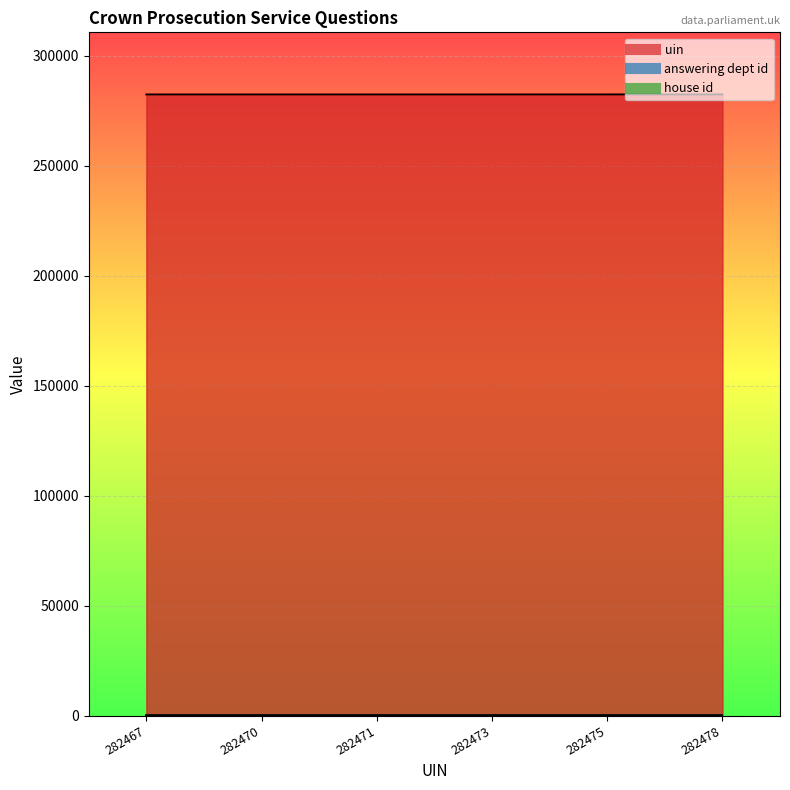

What is the difference between the uin values at 282470 and 282473?

3